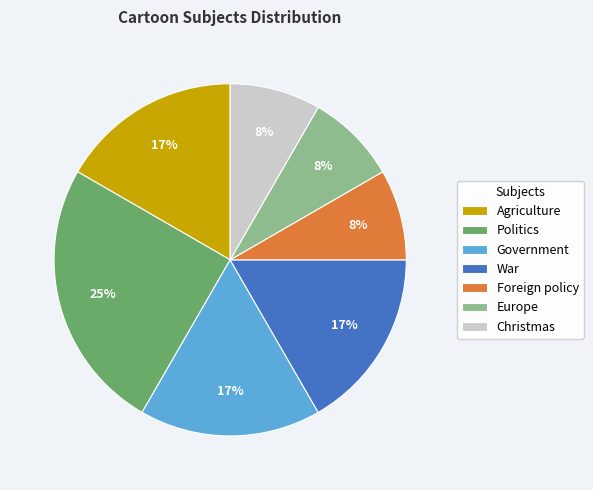

Is Foreign policy the majority of the pie?

No